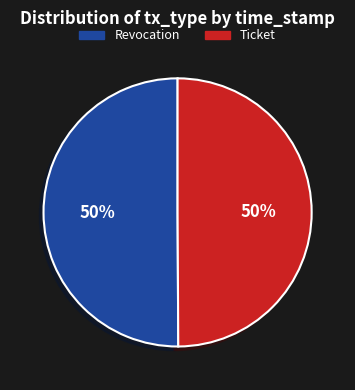

True or false: Ticket accounts for 64% of the total.

False